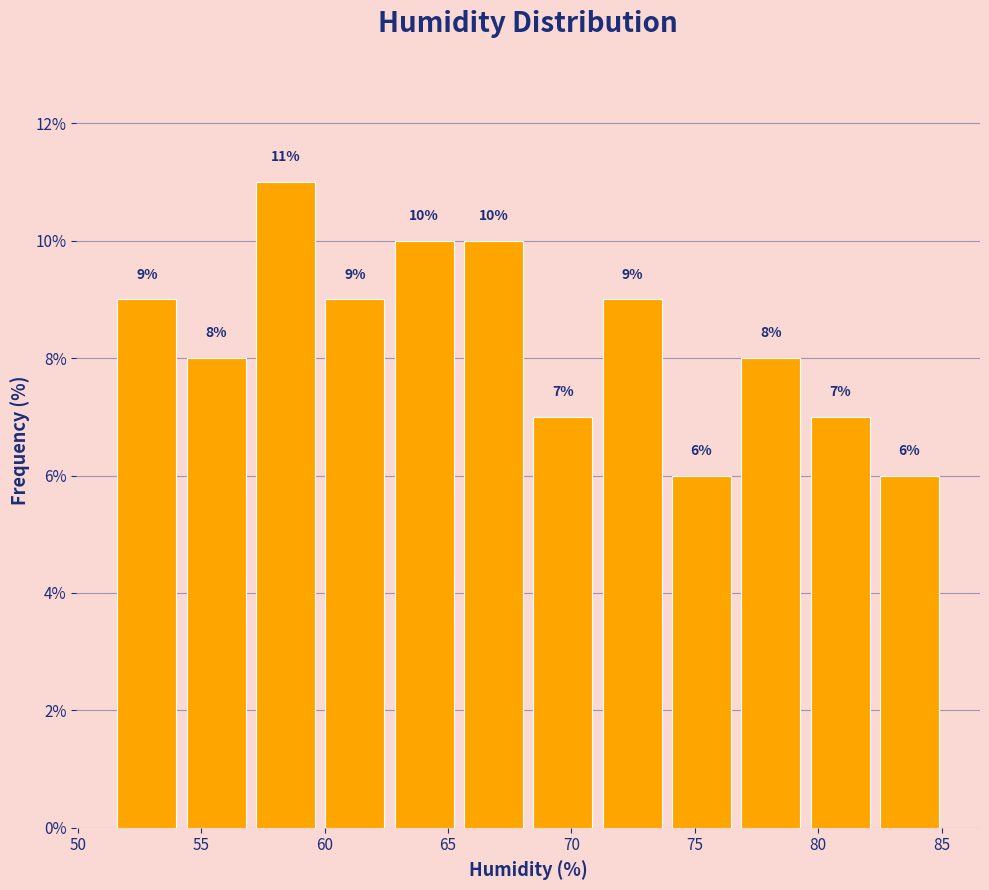

Which range on the x-axis has the tallest bar?

57.0 to 60.0